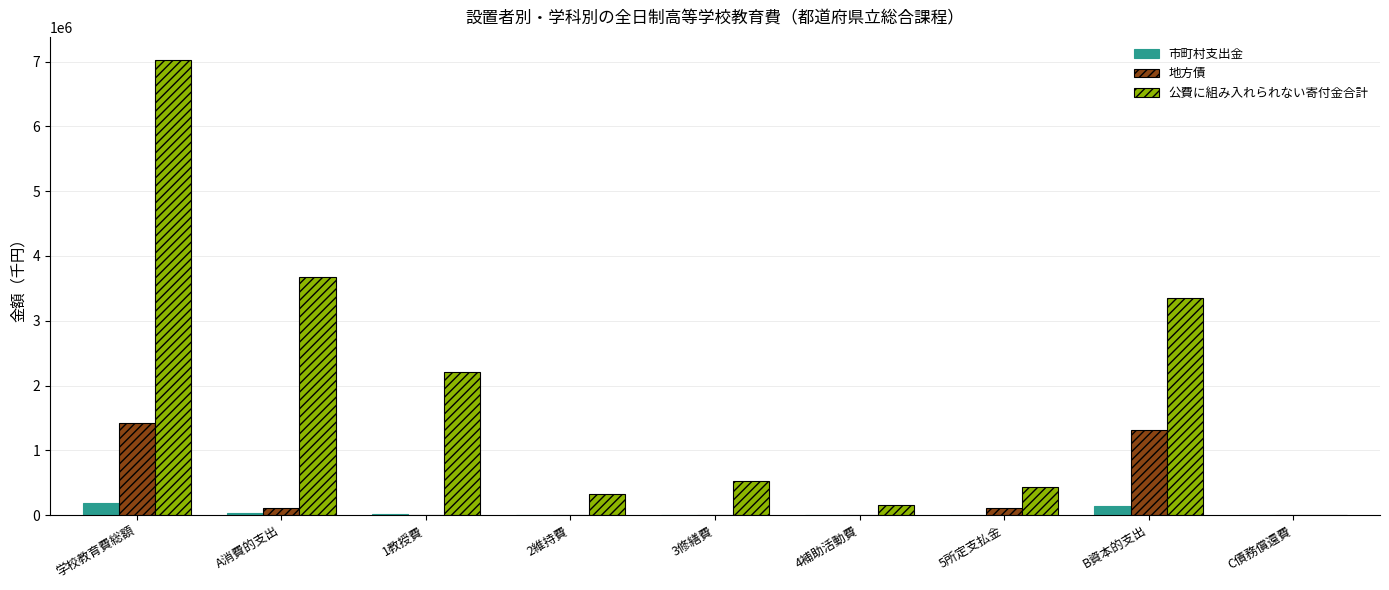

Is the value of 地方債 at 1教授費 greater than the value of 公費に組み入れられない寄付金合計 at 2維持費?

No